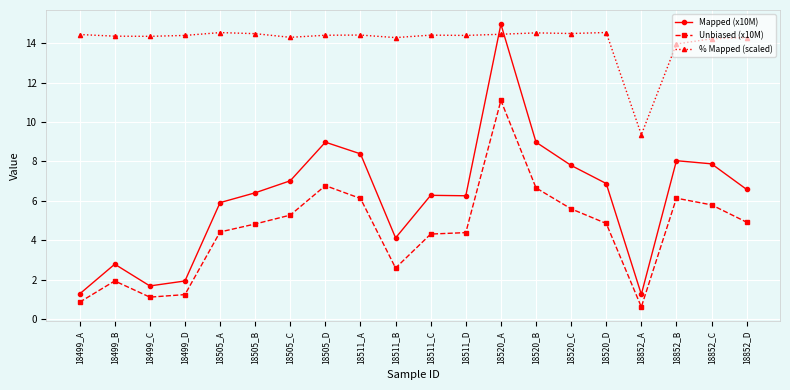

Rank the series at 18852_C from highest to lowest value.

% Mapped (scaled), Mapped (x10M), Unbiased (x10M)